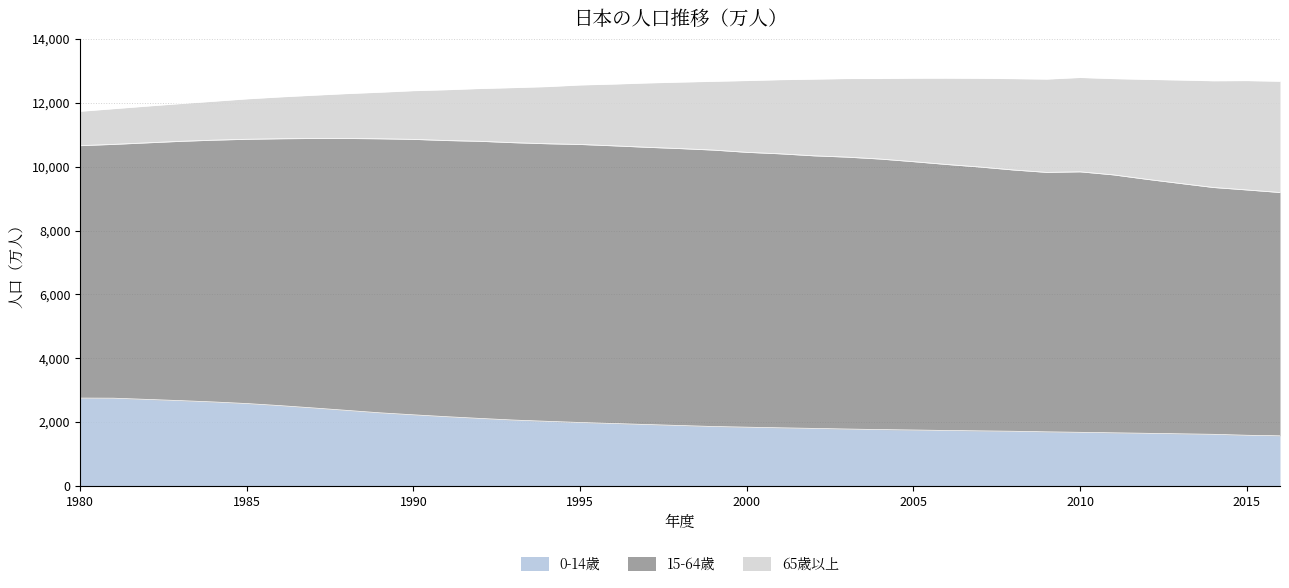

How many lines are shown in the chart?

3